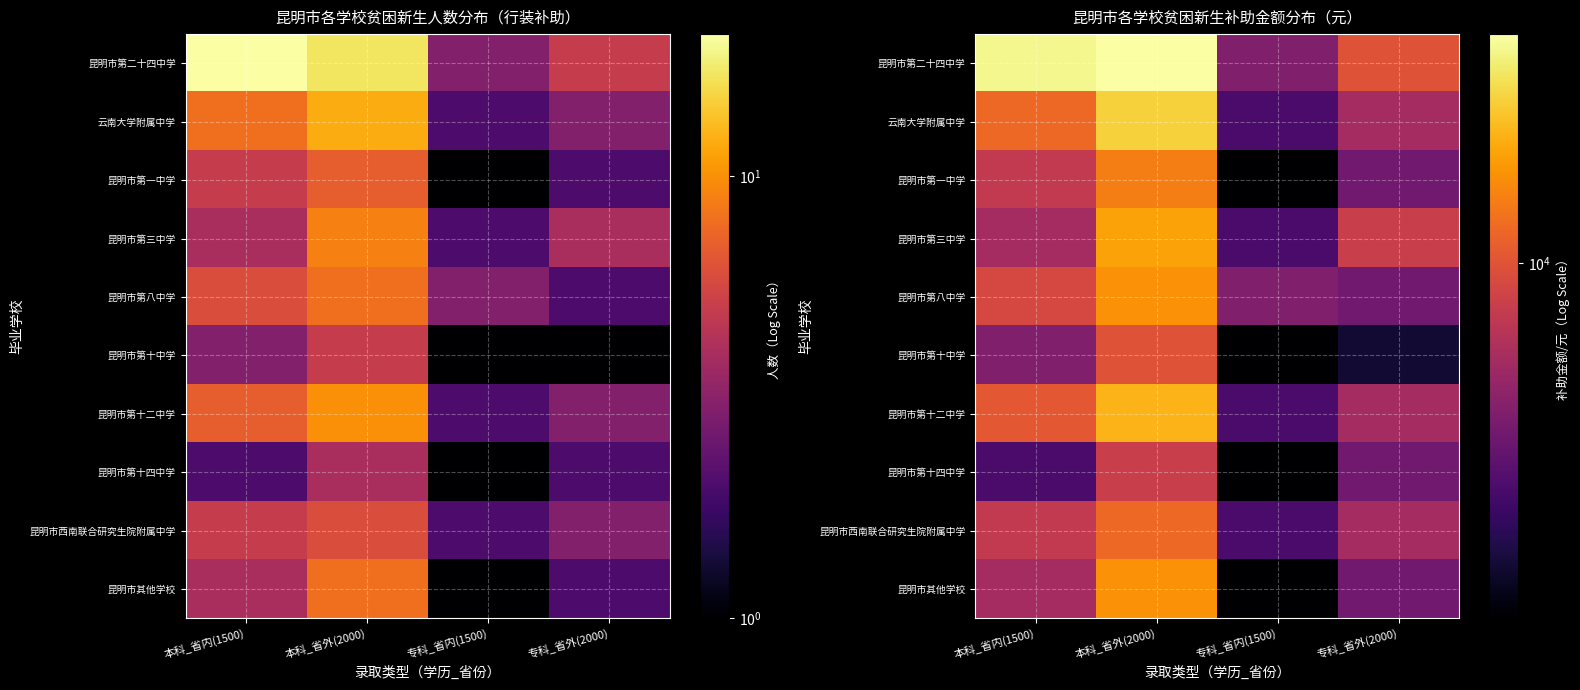

At which label is 昆明市第二十四中学 closest to 19250?

专科_省外(2000)